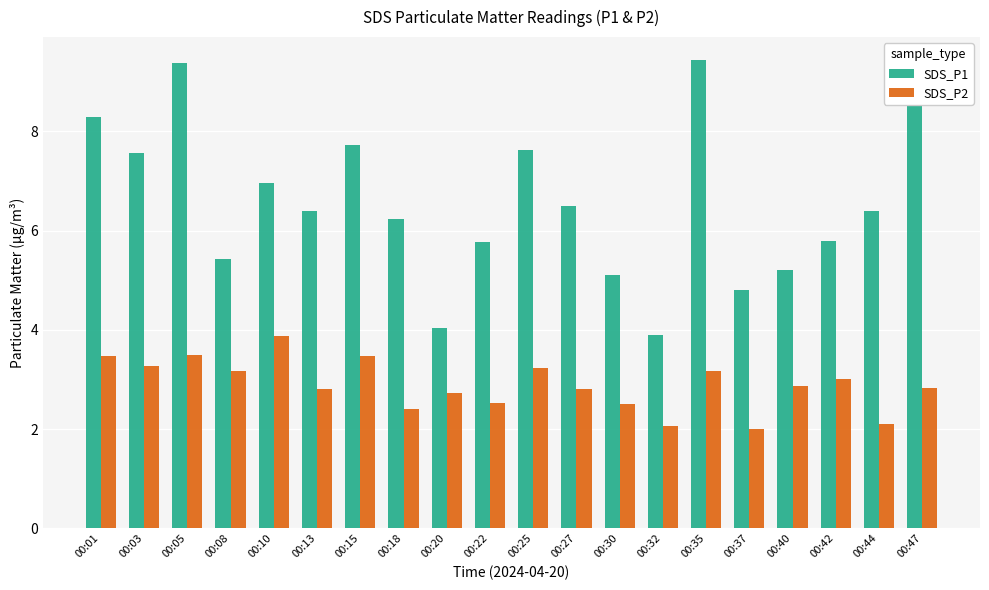

True or false: SDS_P1 has a value of 3.6 at 00:40.

False